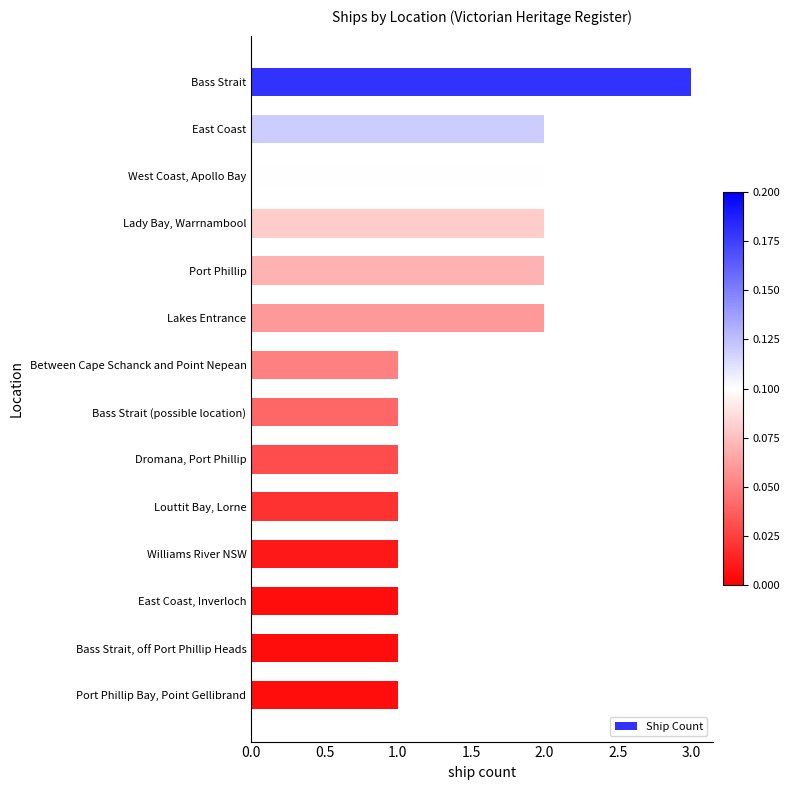

What position from the top is Port Phillip Bay, Point Gellibrand?

14